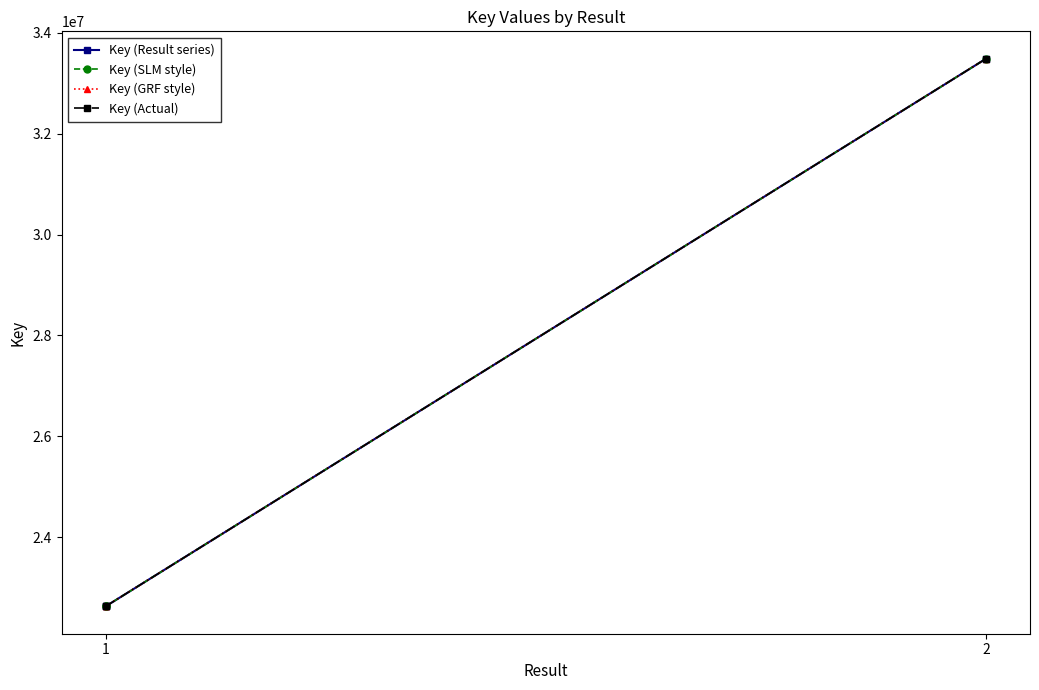

Count the number of data series in this chart.

4